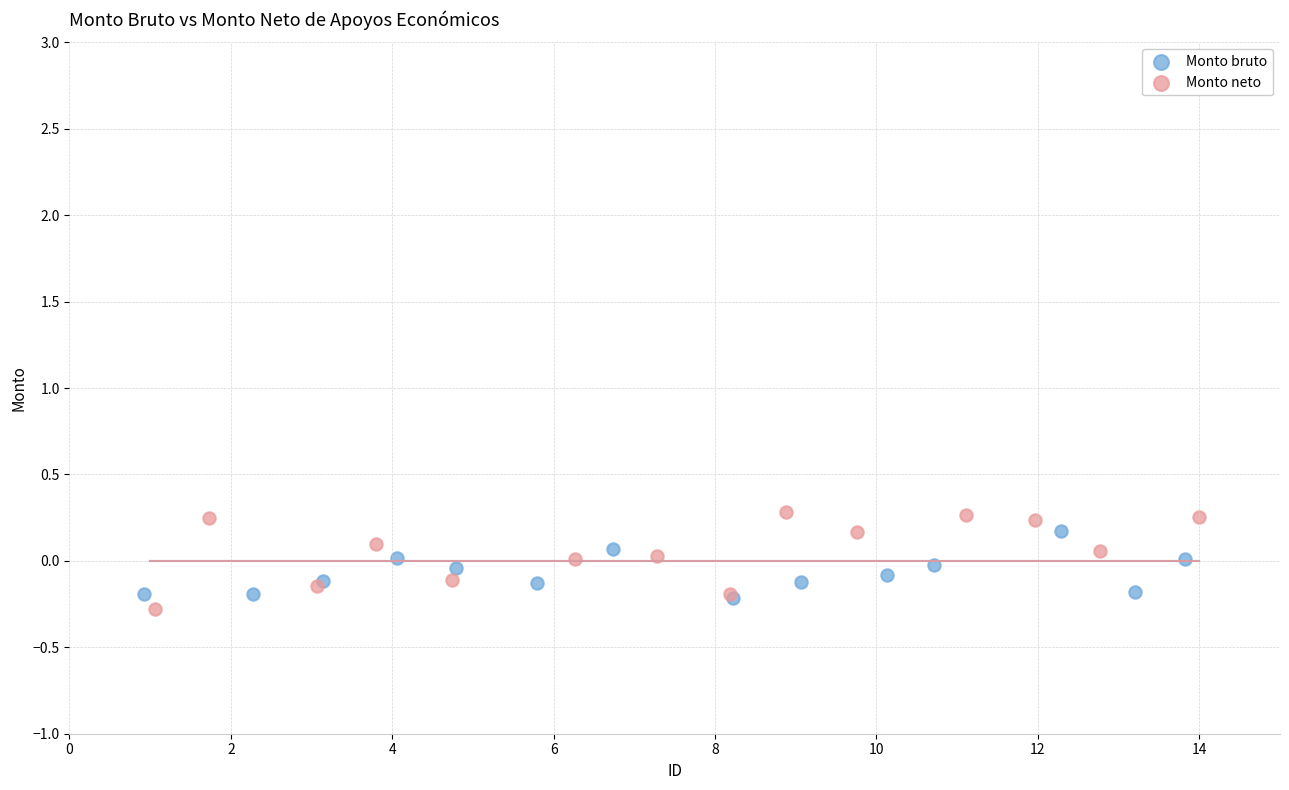

Which series reaches the minimum Y coordinate?

Monto neto